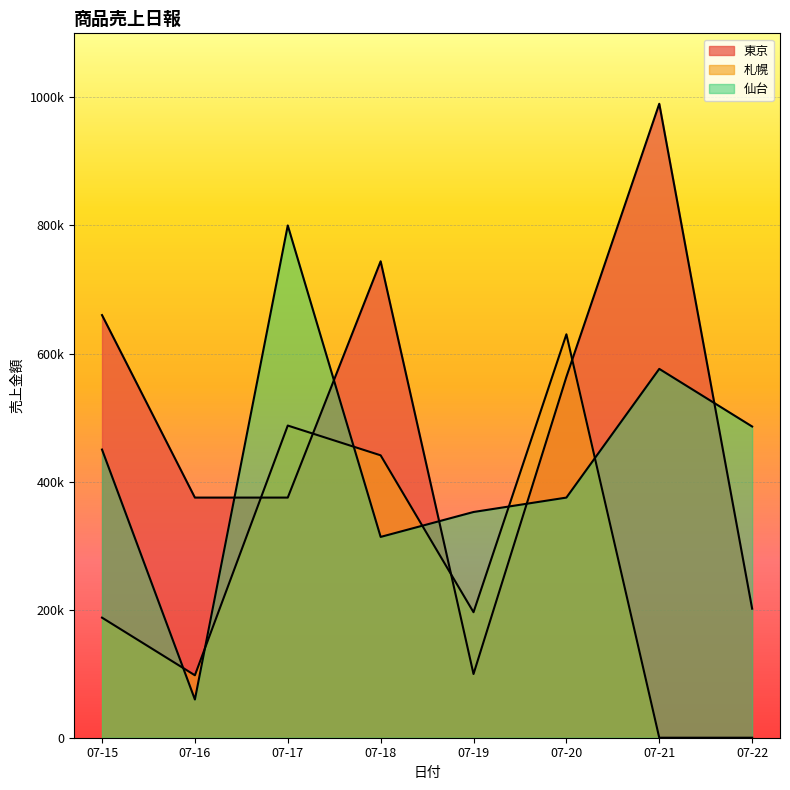

Count the number of categories in the chart.

8